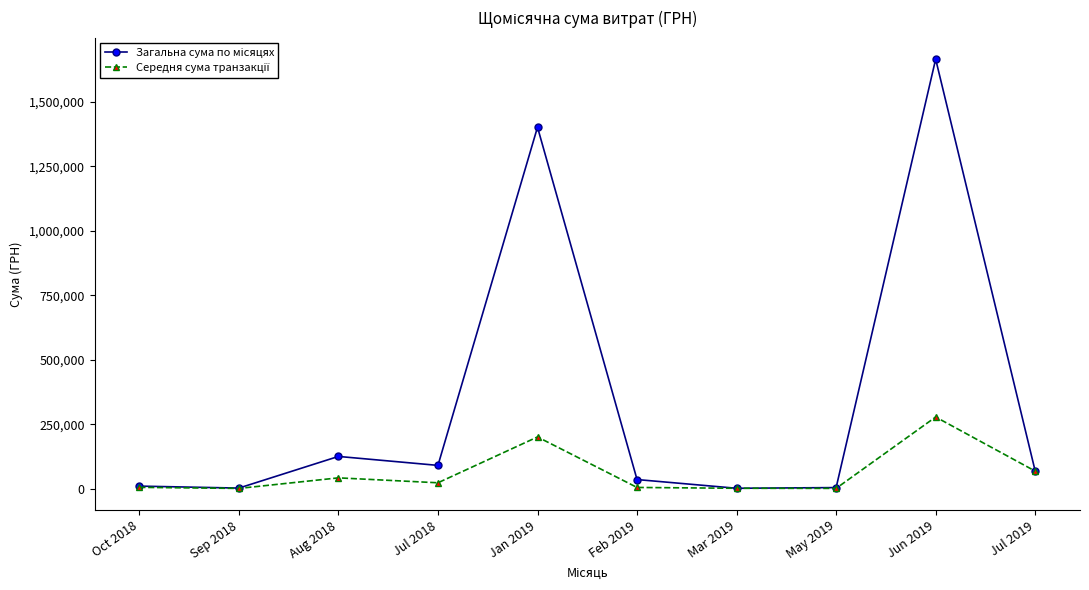

What is the label of the 5th point from the left?

Jan 2019